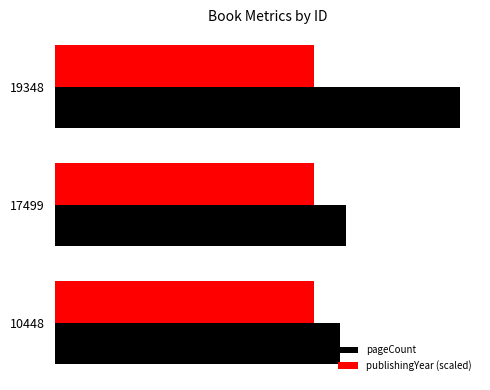

Reading right to left, what are all the values shown in this chart?

pageCount: 768.0	552.0	540.0
publishingYear (scaled): 0.3	0.3	0.3